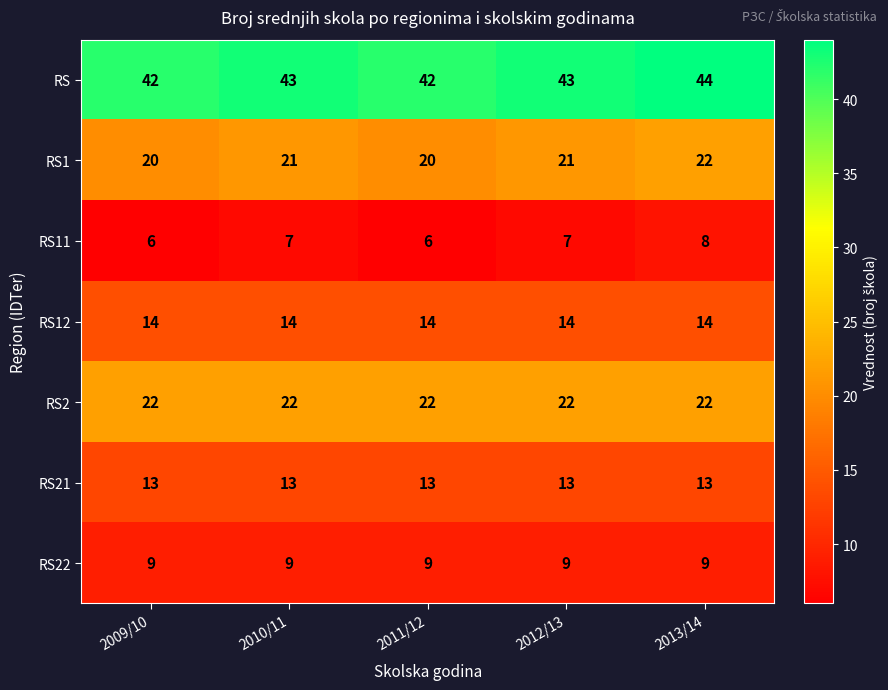

What is the approximate value of RS1 at 2011/12?

20